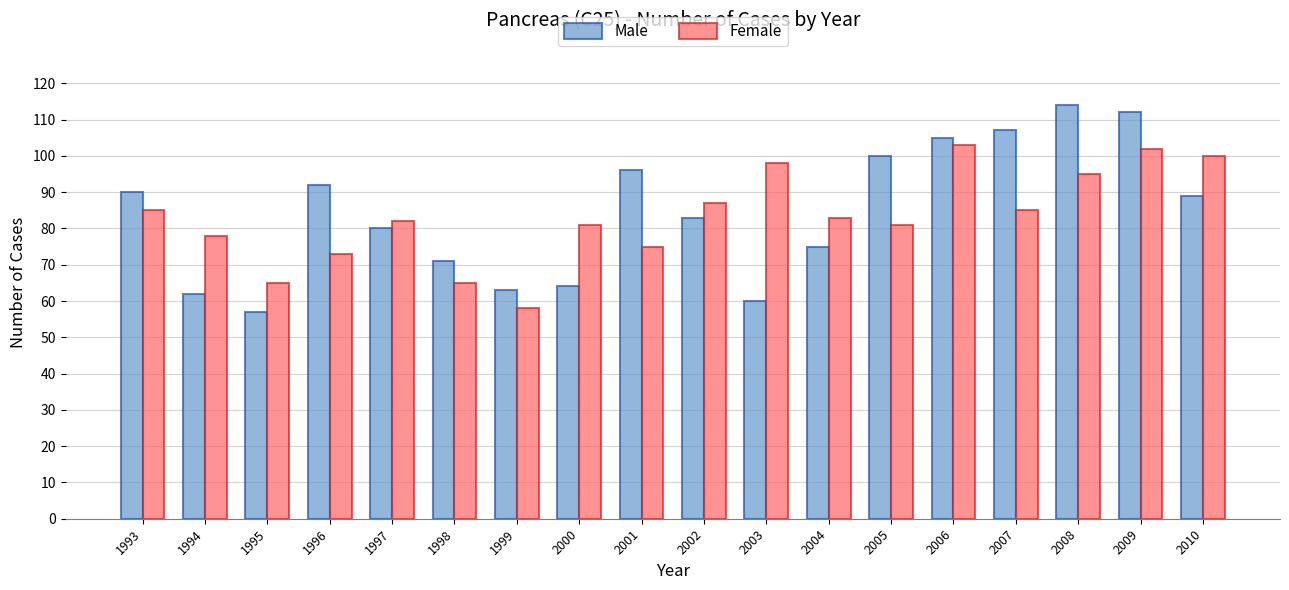

How many distinct data groups are displayed?

2